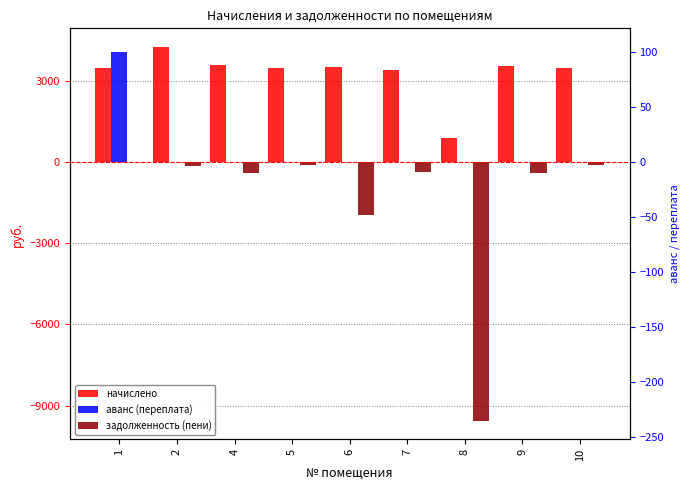

Reading left to right, extract all data points from this chart.

начислено: 3481.2	4248.5	3592.0	3479.4	3518.2	3398.1	880.3	3564.4	3488.6
аванс (переплата): 4069.7	0.0	0.0	0.0	0.0	0.0	0.0	0.0	0.0
задолженность (пени): 0.0	-153.6	-399.1	-125.8	-1954.5	-377.6	-9559.8	-396.0	-126.1